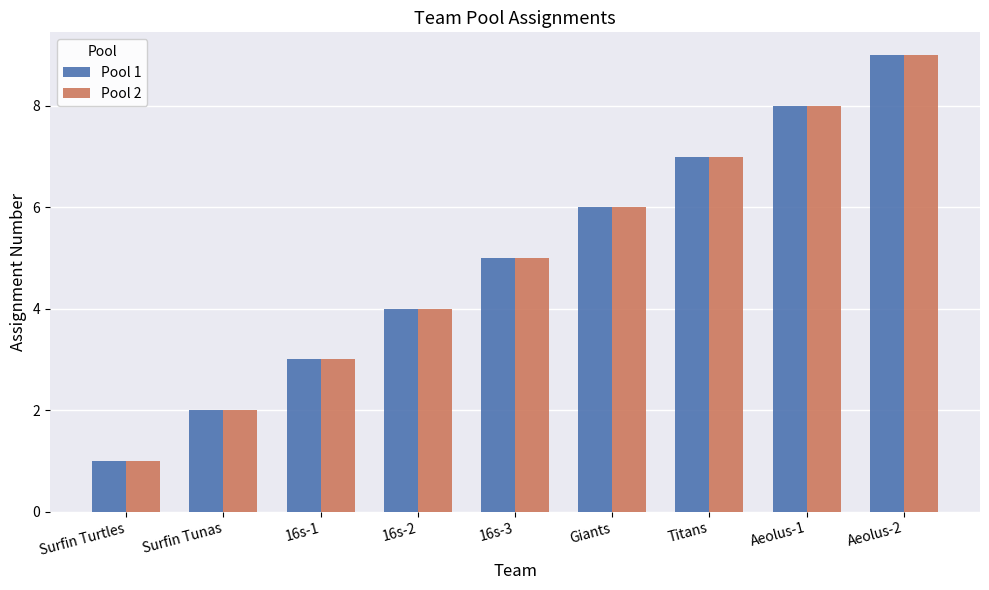

What is the difference between the second highest and second lowest values in the Pool 2 series?

6